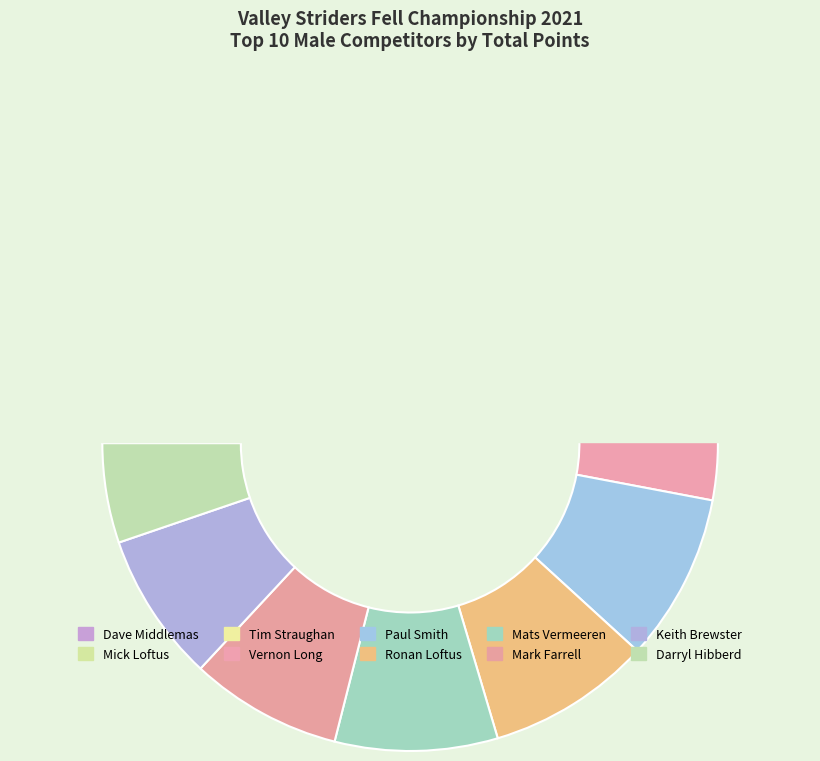

Which category has the smallest portion of the pie?

Darryl Hibberd